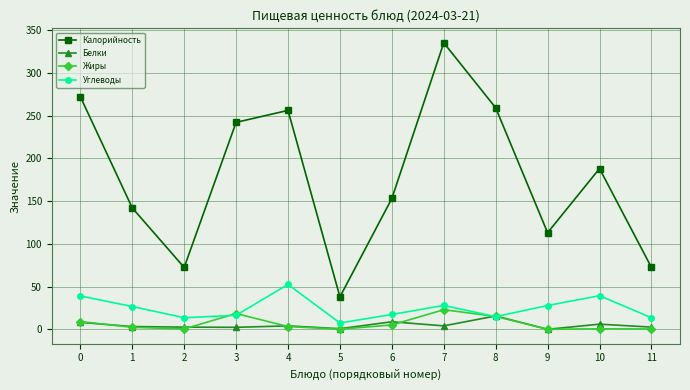

What is the maximum value for Углеводы?

52.5